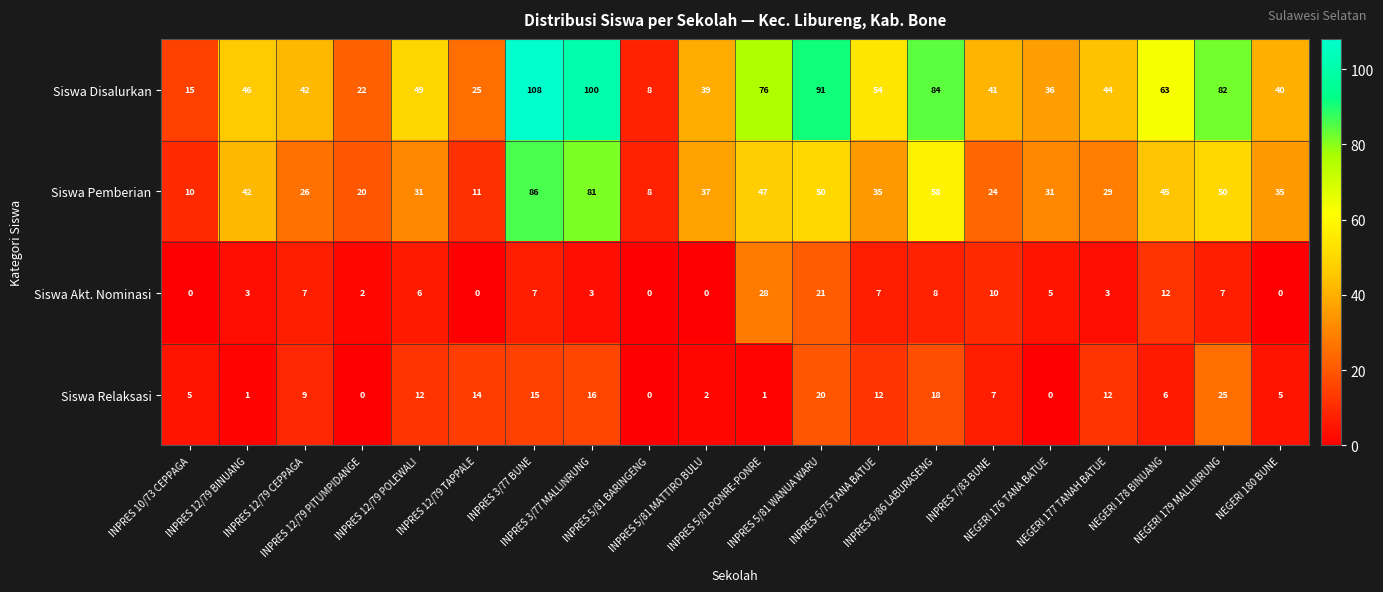

Which series has the largest range (max minus min)?

Siswa Disalurkan